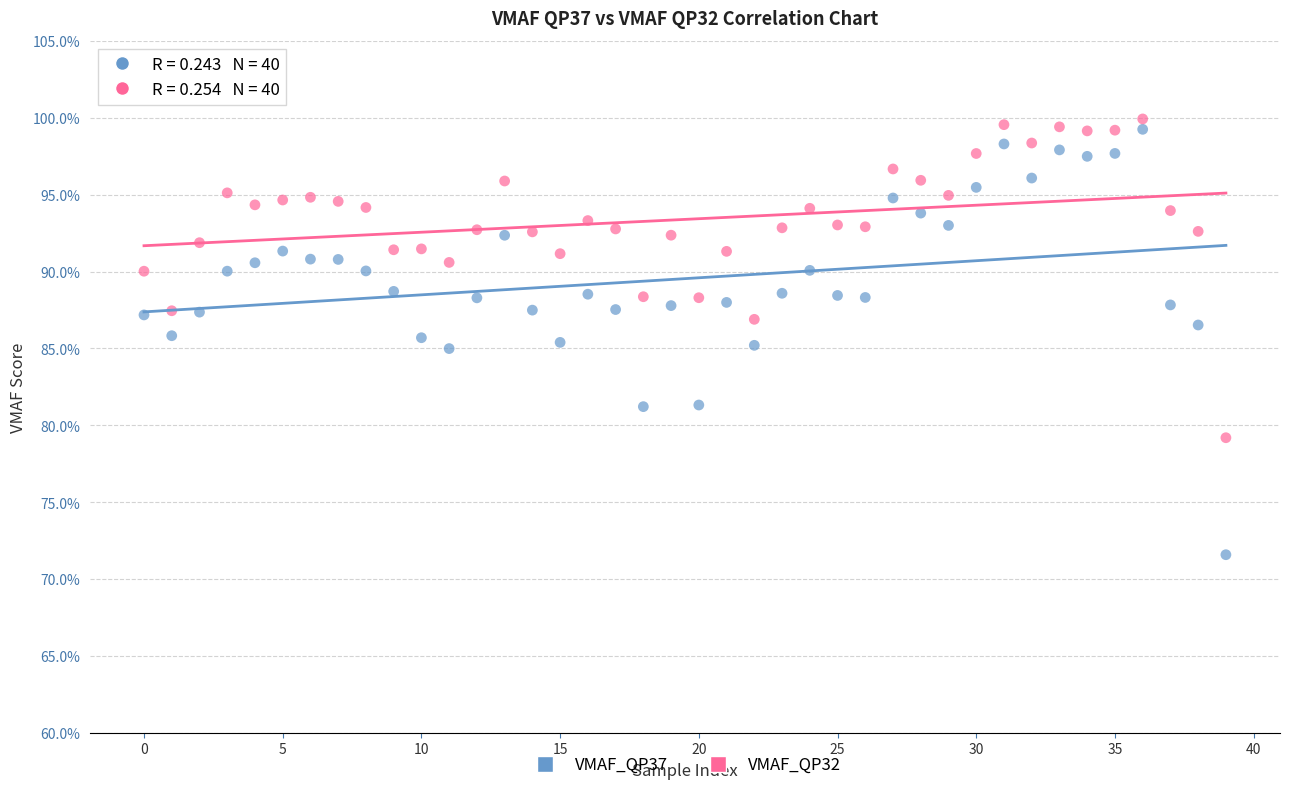

Across all data points, what is the range of Y values (max minus min)?

28.3